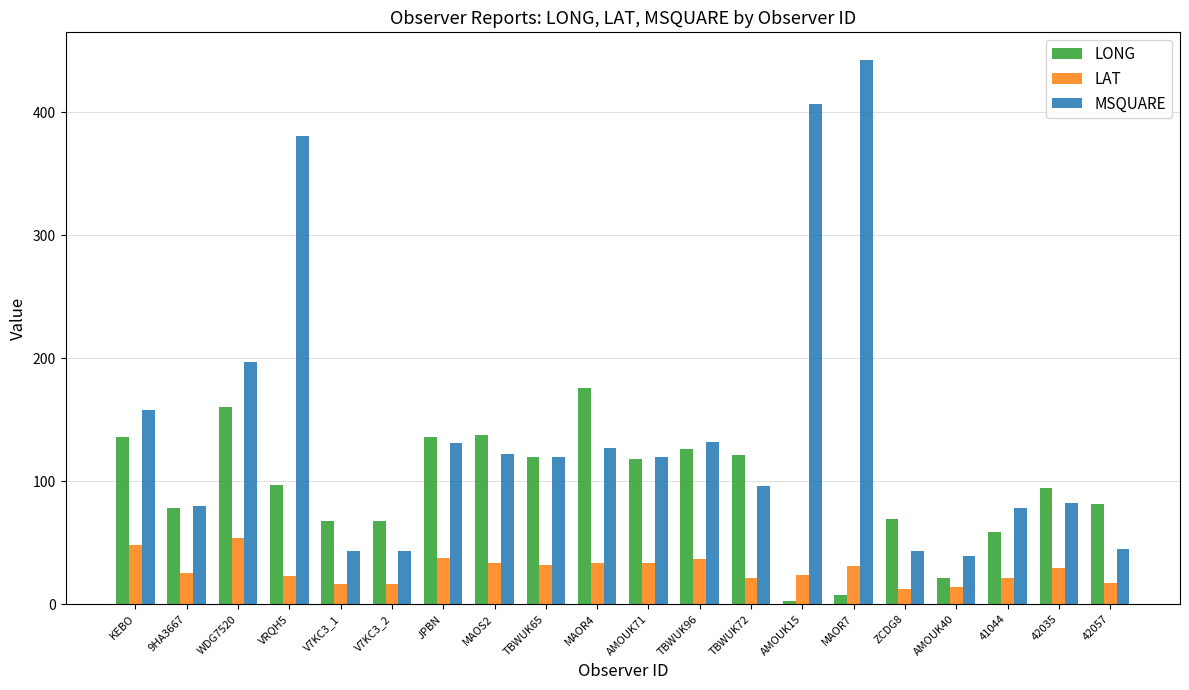

What is the difference between the highest and lowest values at AMOUK71?

86.3